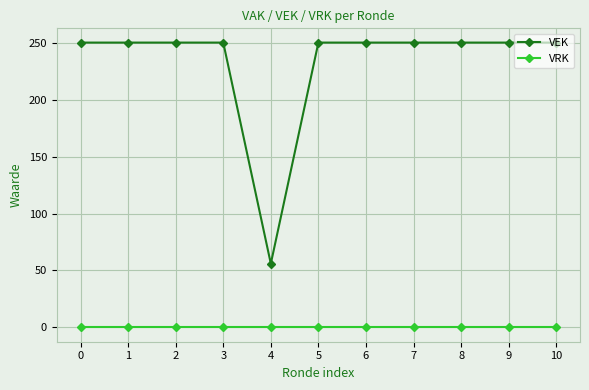

Does the chart have visible grid lines?

Yes